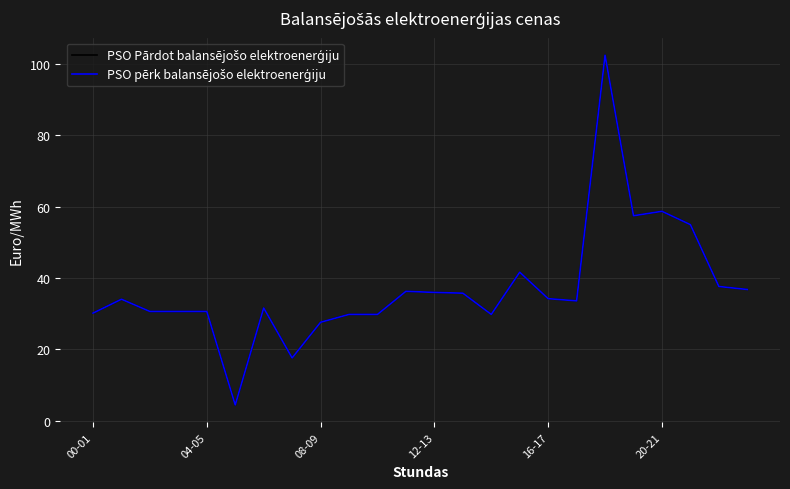

Does the chart have visible grid lines?

Yes